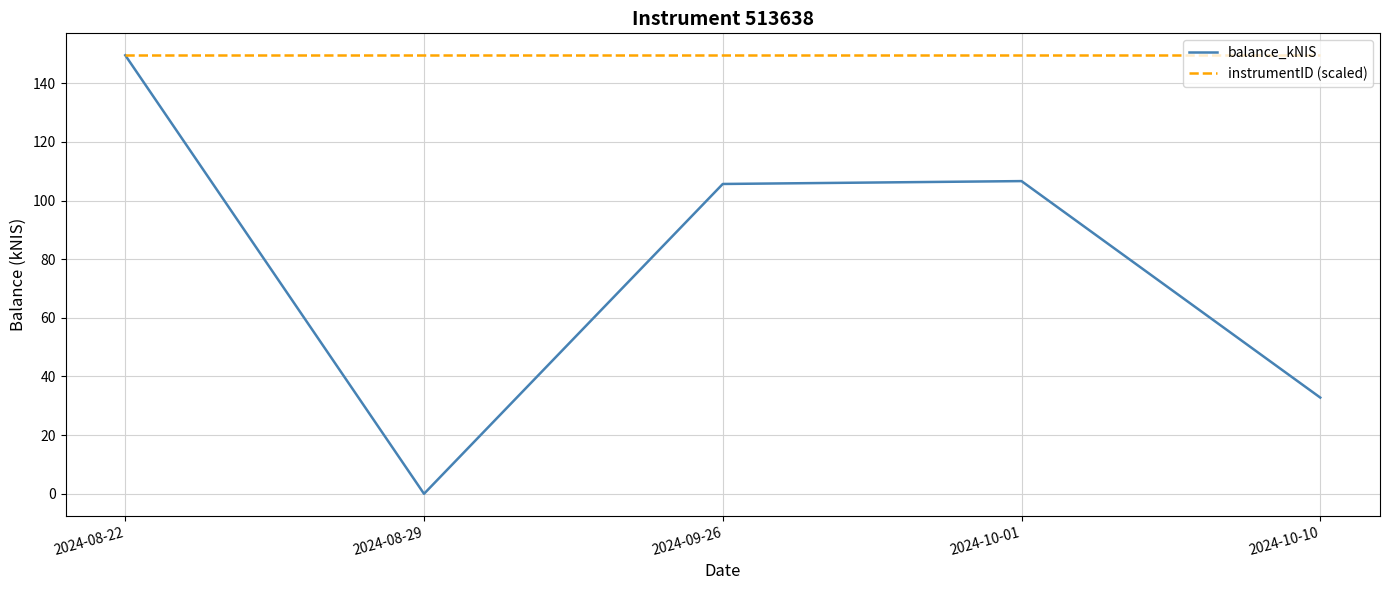

What is the sum of the instrumentID (scaled) values at 2024-08-29 and 2024-10-01?

299.1